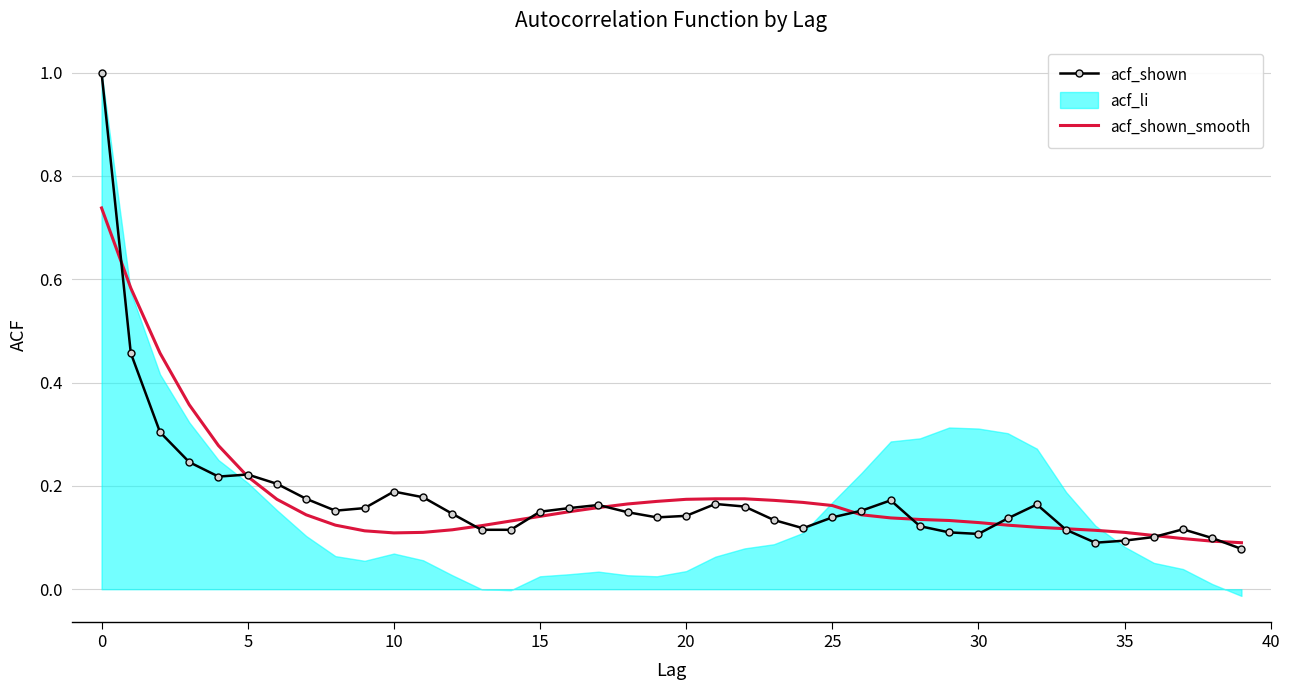

Reading left to right, extract all data points from this chart.

acf_shown: 1.0	0.5	0.3	0.2	0.2	0.2	0.2	0.2	0.2	0.2	0.2	0.2	0.1	0.1	0.1	0.1	0.2	0.2	0.1	0.1	0.1	0.2	0.2	0.1	0.1	0.1	0.2	0.2	0.1	0.1	0.1	0.1	0.2	0.1	0.1	0.1	0.1	0.1	0.1	0.1
acf_shown_smooth: 0.7	0.6	0.5	0.4	0.3	0.2	0.2	0.1	0.1	0.1	0.1	0.1	0.1	0.1	0.1	0.1	0.1	0.2	0.2	0.2	0.2	0.2	0.2	0.2	0.2	0.2	0.1	0.1	0.1	0.1	0.1	0.1	0.1	0.1	0.1	0.1	0.1	0.1	0.1	0.1